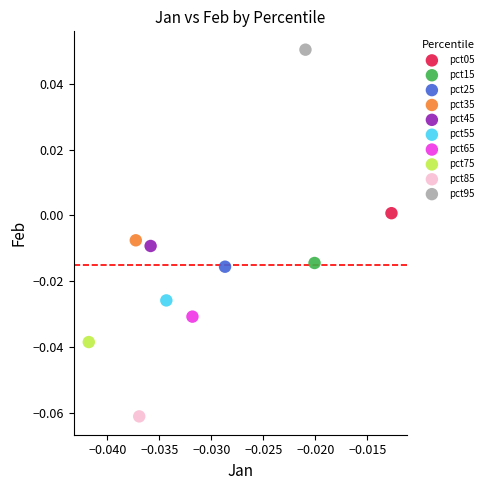

What are all the series names shown in the legend?

pct05, pct15, pct25, pct35, pct45, pct55, pct65, pct75, pct85, pct95